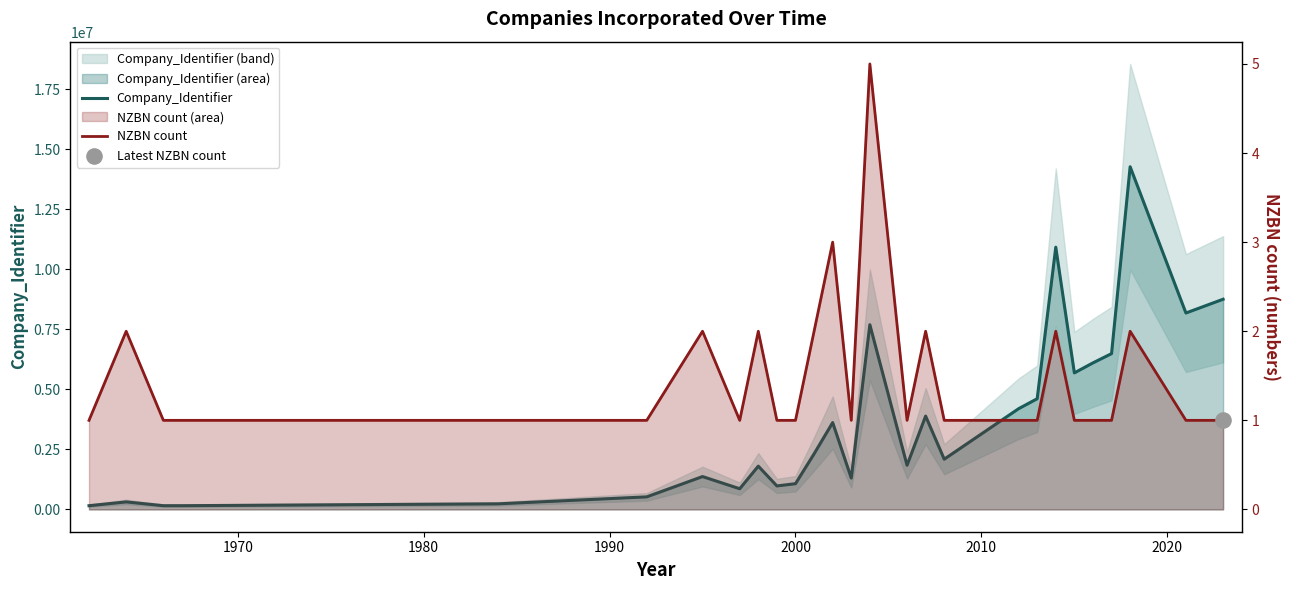

At how many categories does at least one series exceed 12409876?

1